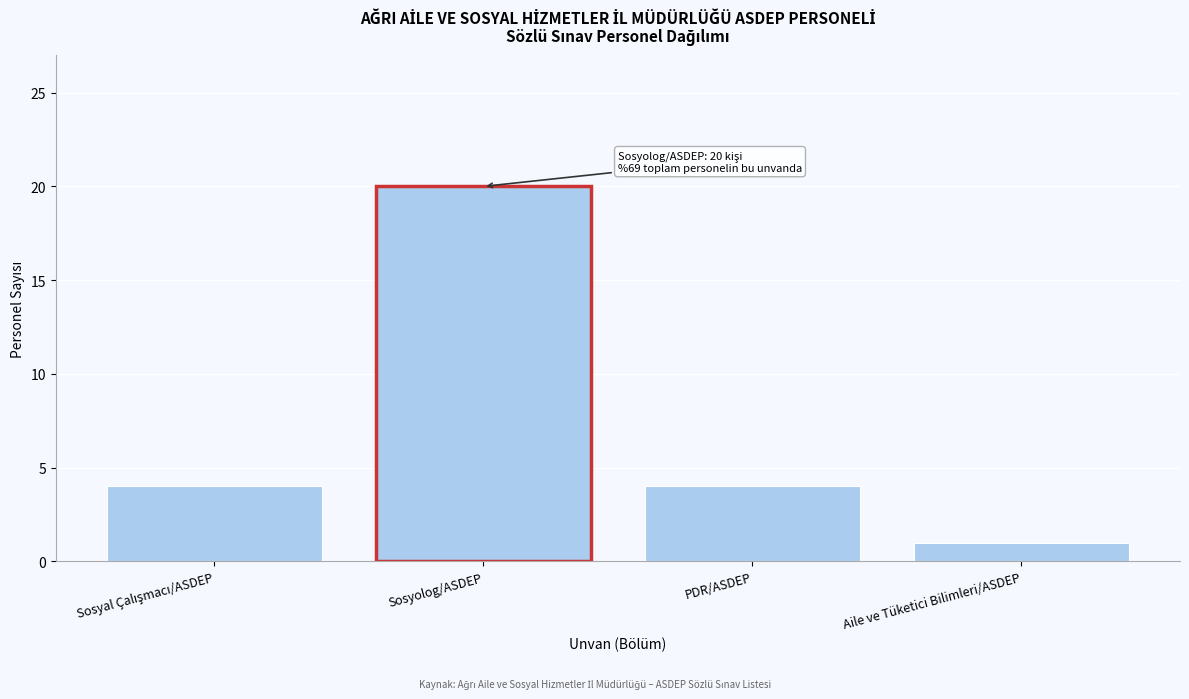

Reading left to right, what are all the values shown in this chart?

4	20	4	1